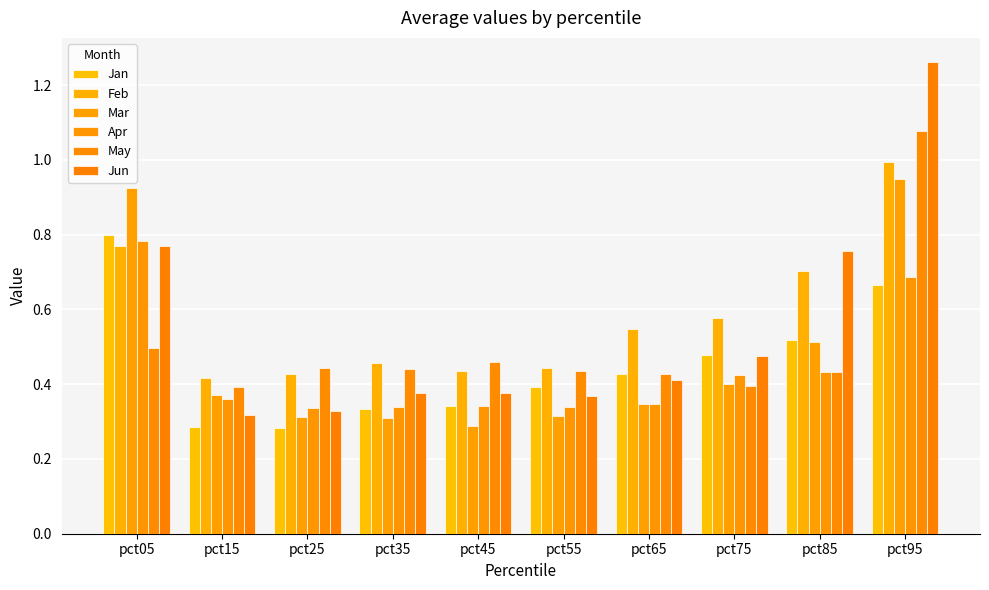

What is the value of the May bar at the 6th from the left?

0.4